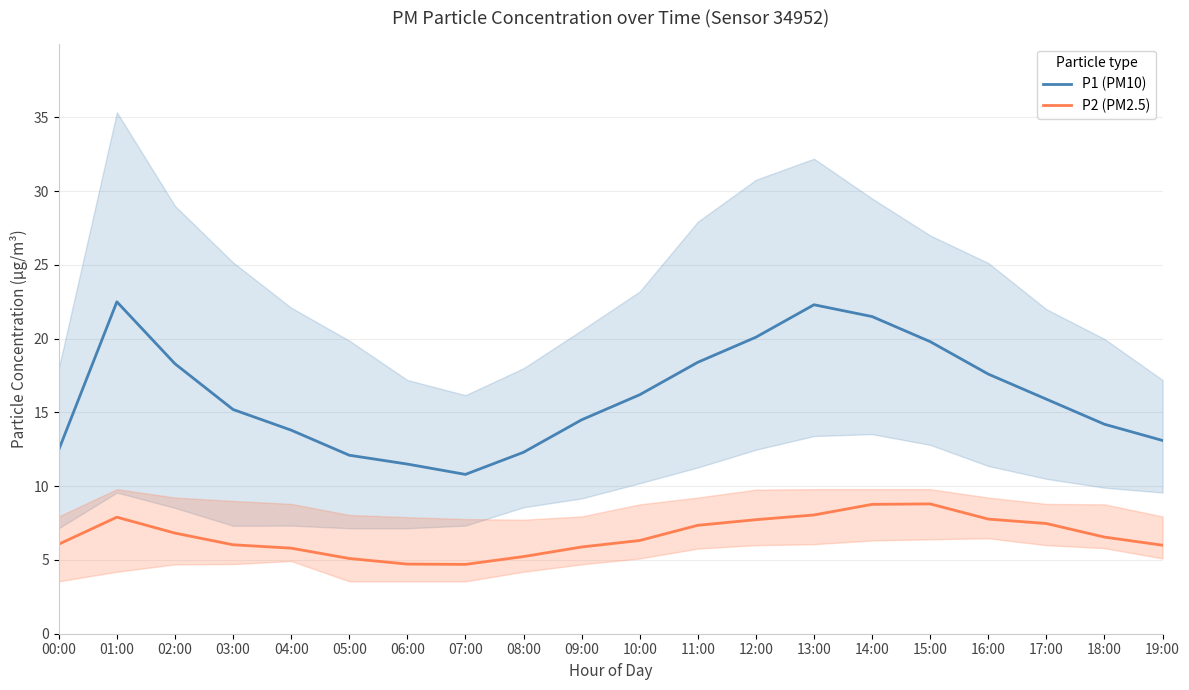

True or false: P1 (PM10) and P2 (PM2.5) intersect in this chart.

False